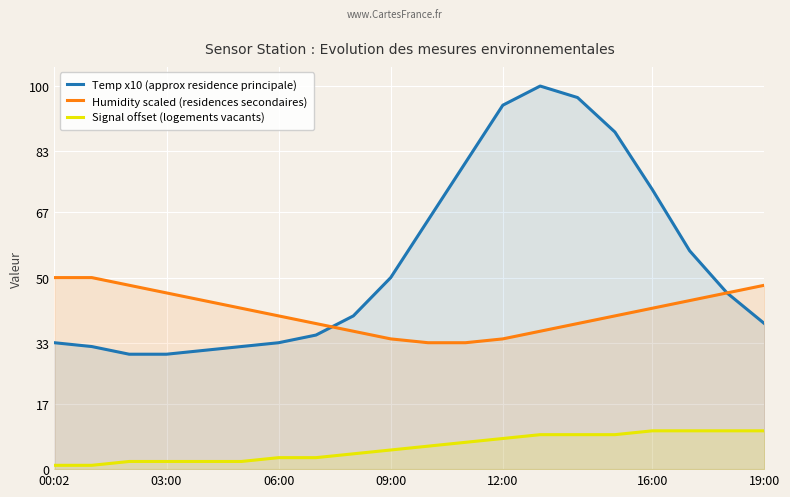

At how many categories does at least one series exceed 38?

19